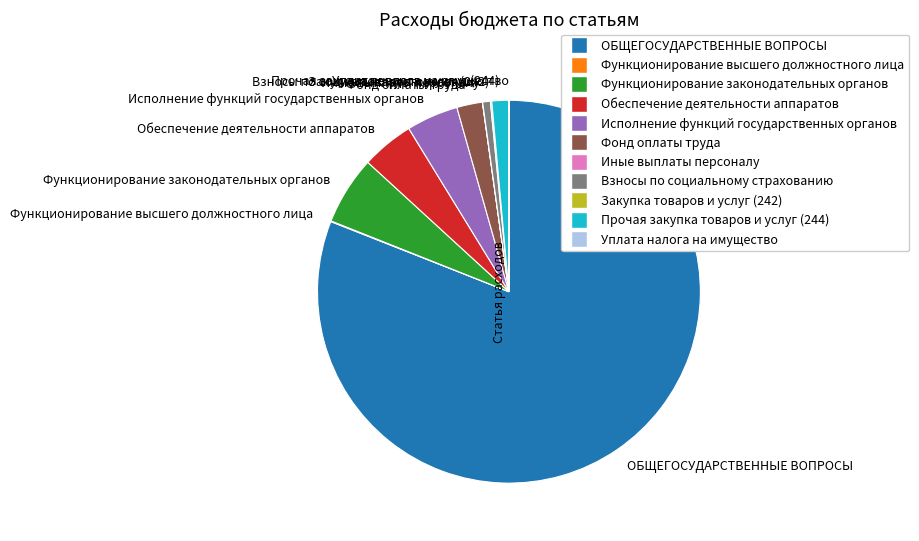

Which has a higher value, Обеспечение деятельности аппаратов or Фонд оплаты труда?

Обеспечение деятельности аппаратов